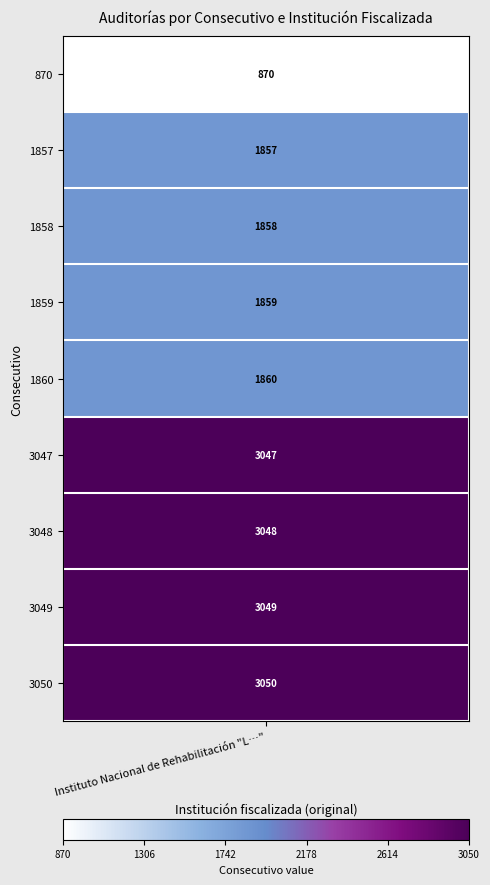

Rank the categories by value from highest to lowest.

3050, 3049, 3048, 3047, 1860, 1859, 1858, 1857, 870